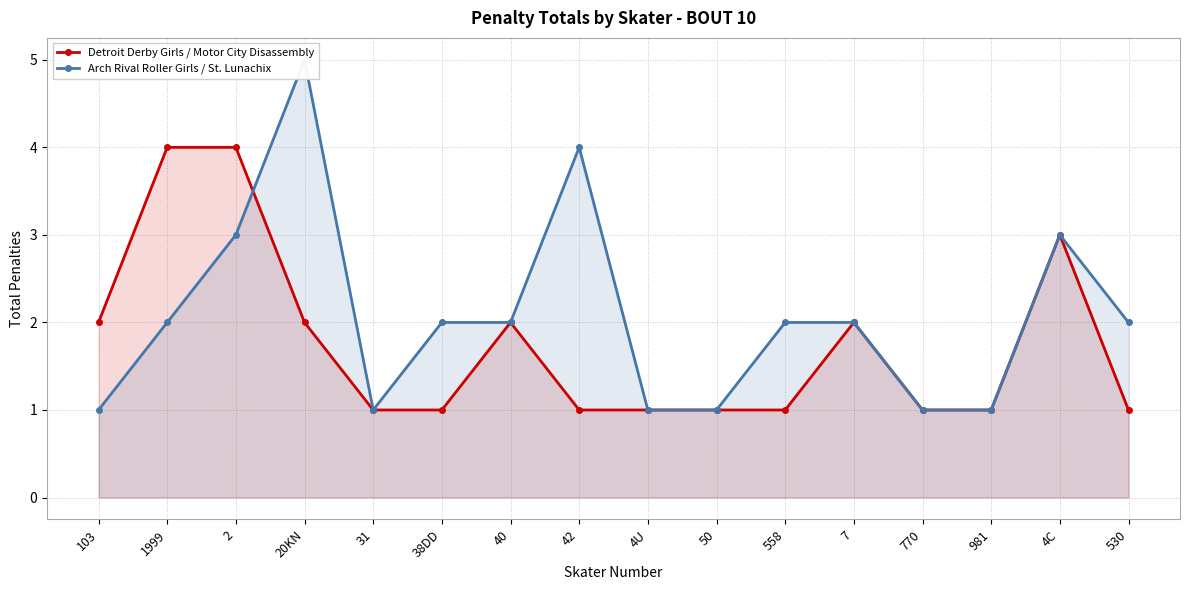

Which category has the highest value across all series?

20KN